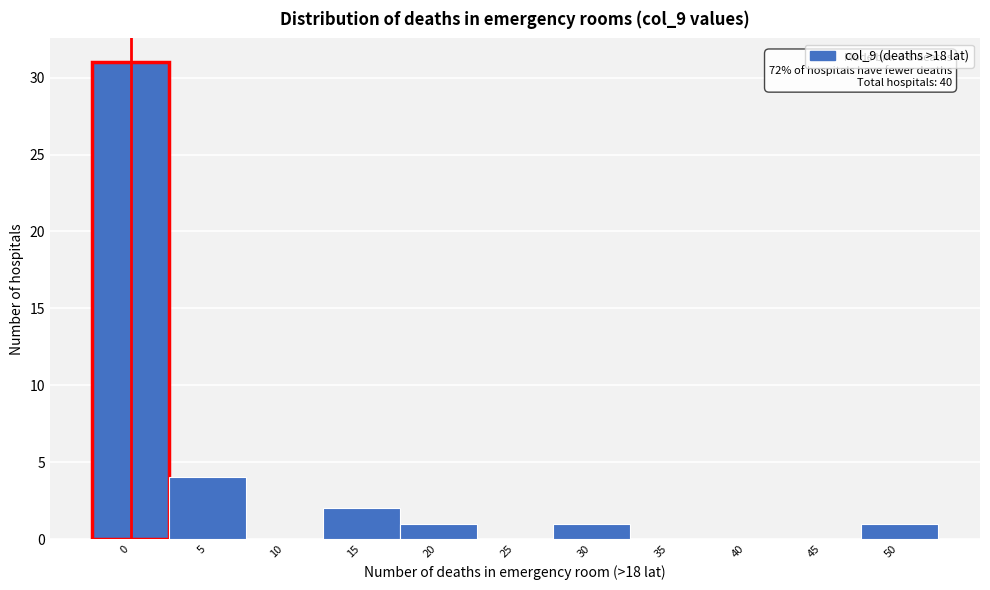

Reading left to right, list all the values displayed in this chart.

0=31	5=4	10=0	15=2	20=1	25=0	30=1	35=0	40=0	45=0	50=1